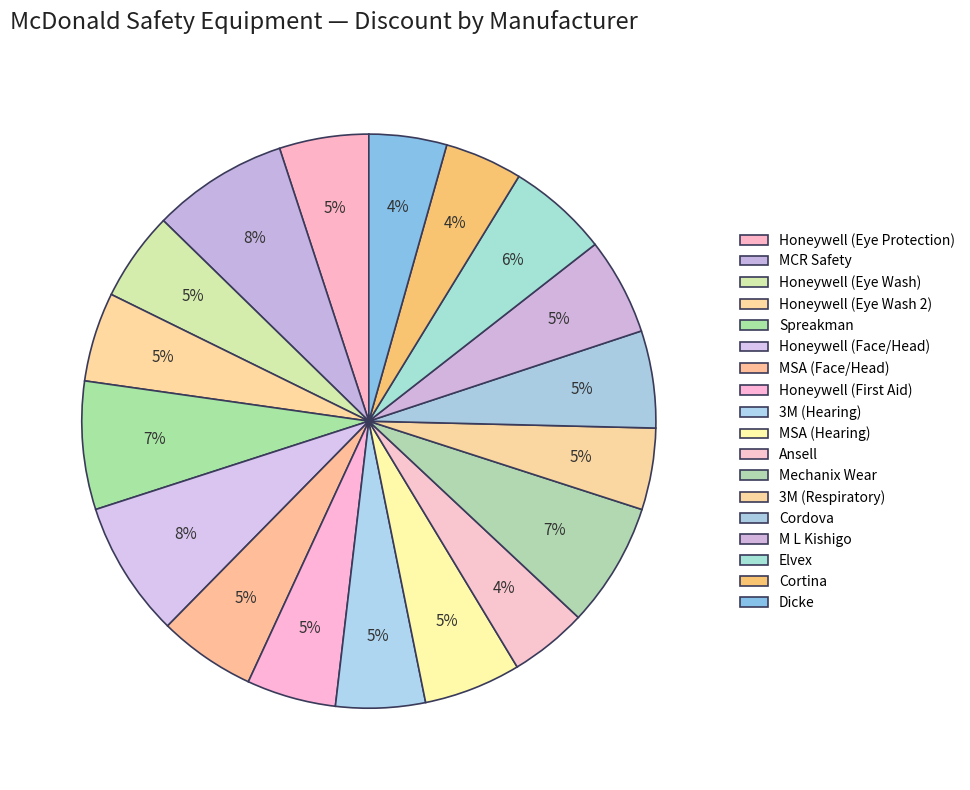

The MSA (Hearing) slice represents 1% of the pie. True or false?

False